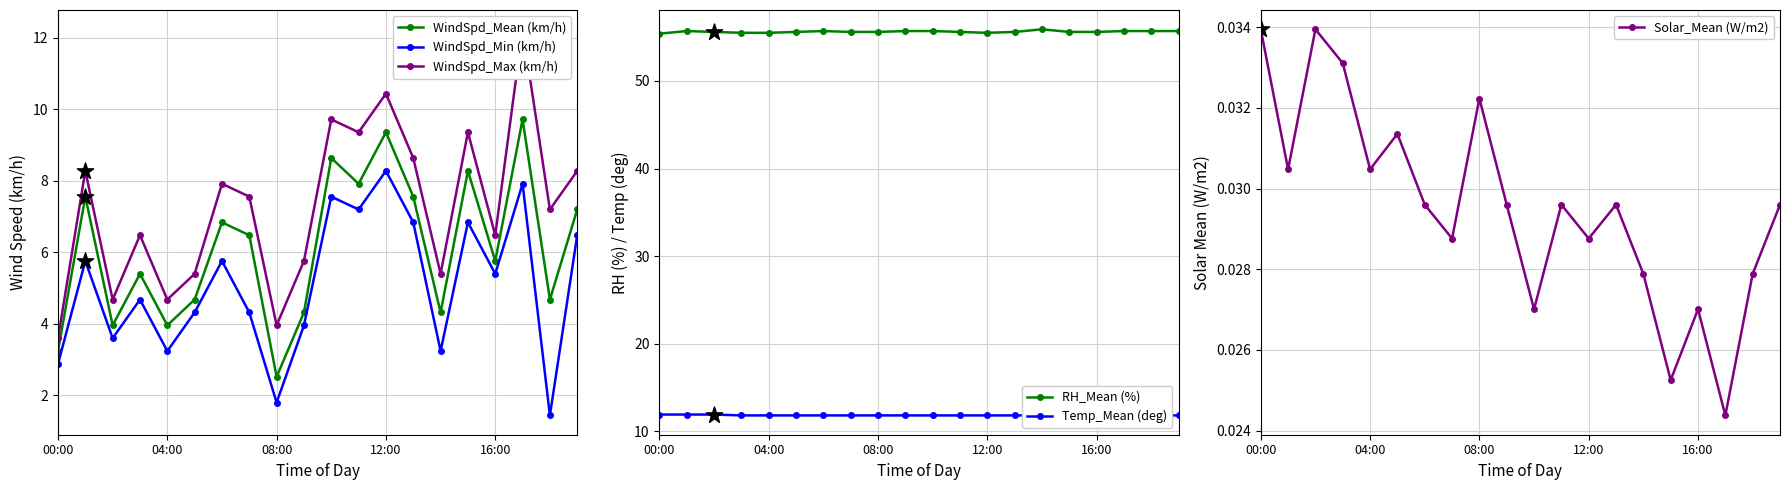

What are all the series names shown in the legend?

WindSpd_Mean (km/h), WindSpd_Min (km/h), WindSpd_Max (km/h), RH_Mean (%), Temp_Mean (deg), Solar_Mean (W/m2)